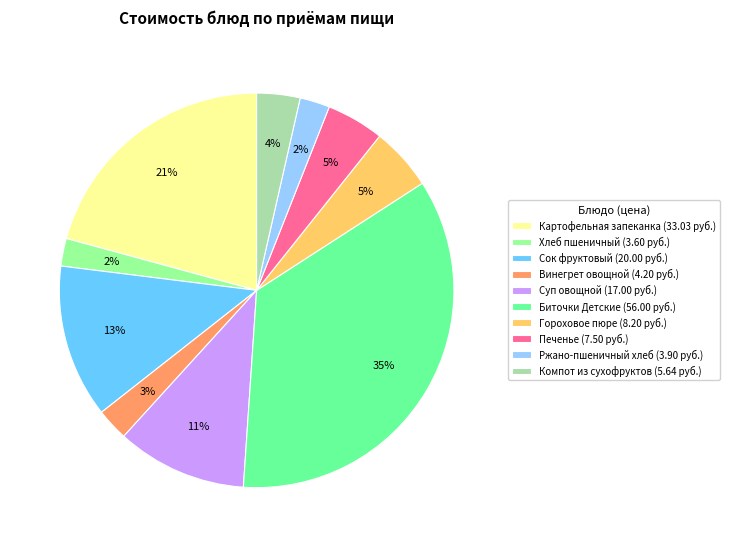

How many slices are in this pie chart?

10